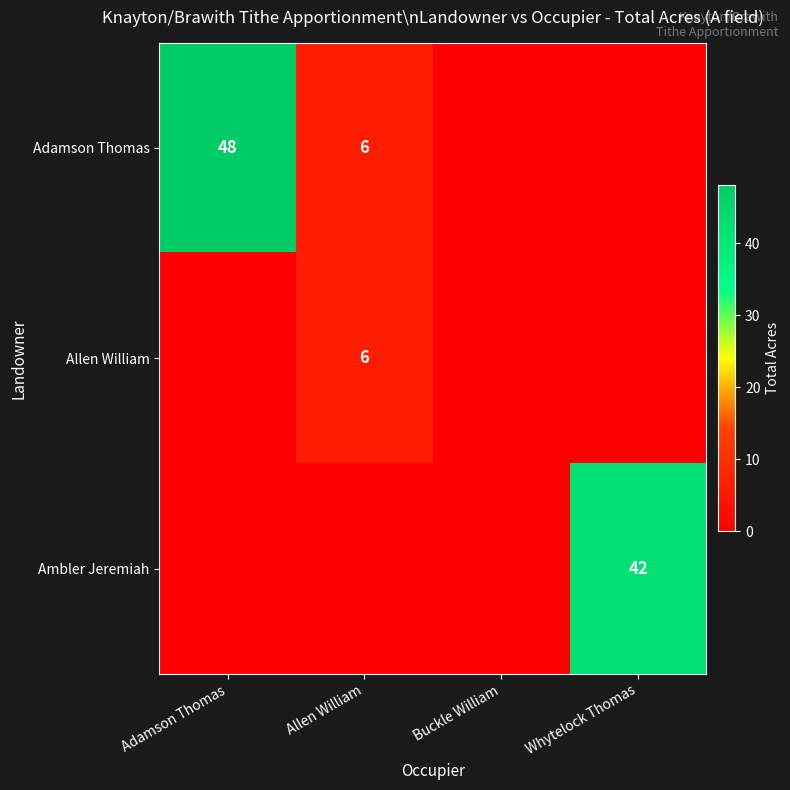

Is it true that Adamson Thomas equals 23 at Adamson Thomas?

False